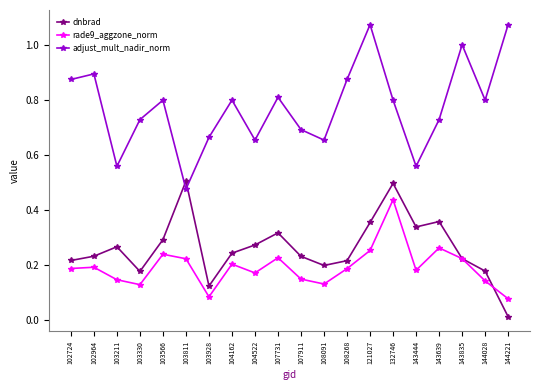

True or false: dnbrad has a value of 0.8 at 103811.

False